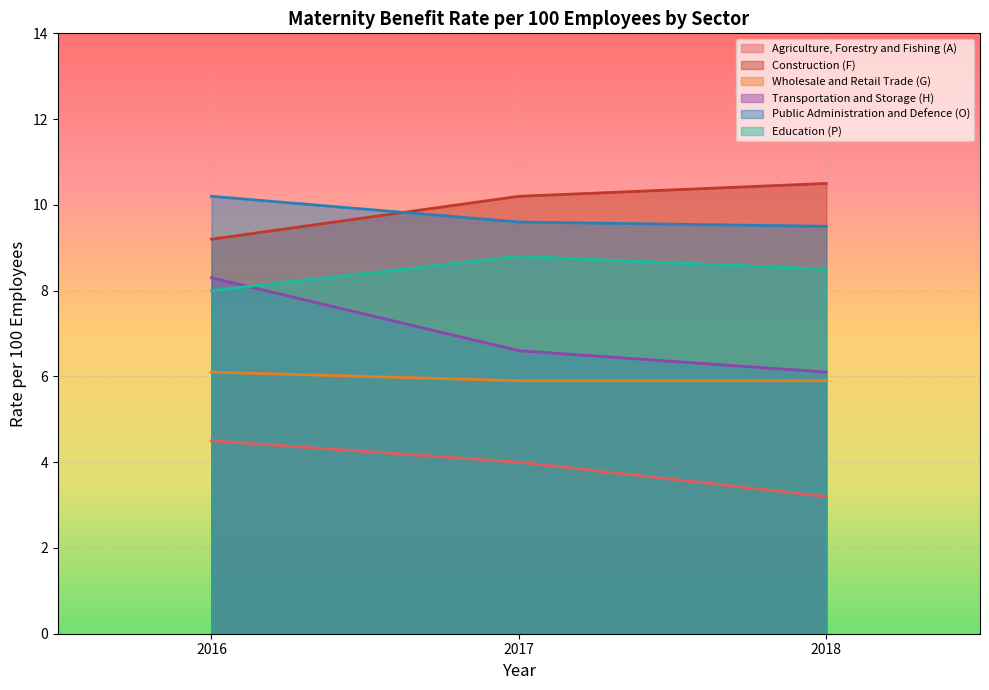

Is it true that Education (P) equals 2.4 at 2016?

False